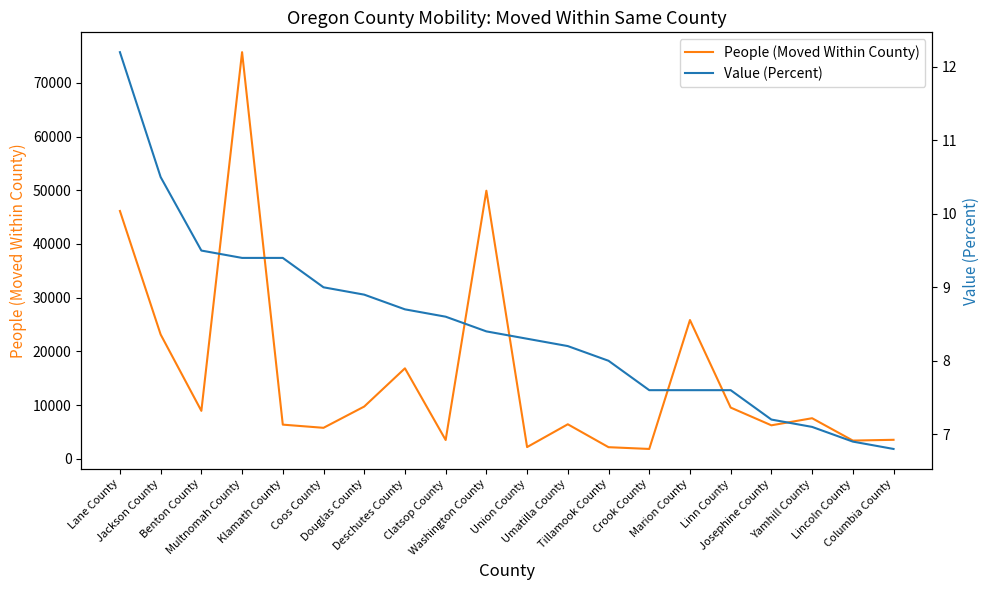

Reading right to left, transcribe all the data shown in this chart.

People (Moved Within County): 3530.0	3386.0	7548.0	6228.0	9530.0	25832.0	1826.0	2155.0	6421.0	2175.0	49913.0	3492.0	16841.0	9724.0	5762.0	6354.0	75714.0	8921.0	23141.0	46141.0
Value (Percent): 6.8	6.9	7.1	7.2	7.6	7.6	7.6	8.0	8.2	8.3	8.4	8.6	8.7	8.9	9.0	9.4	9.4	9.5	10.5	12.2